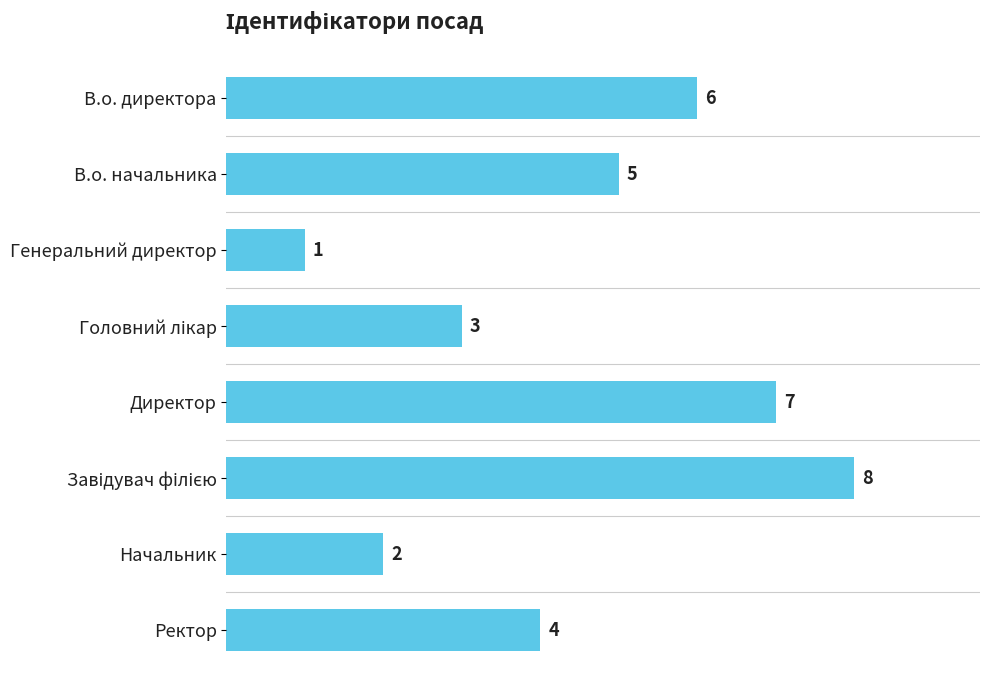

What is the sum of the values at Начальник and Генеральний директор?

3